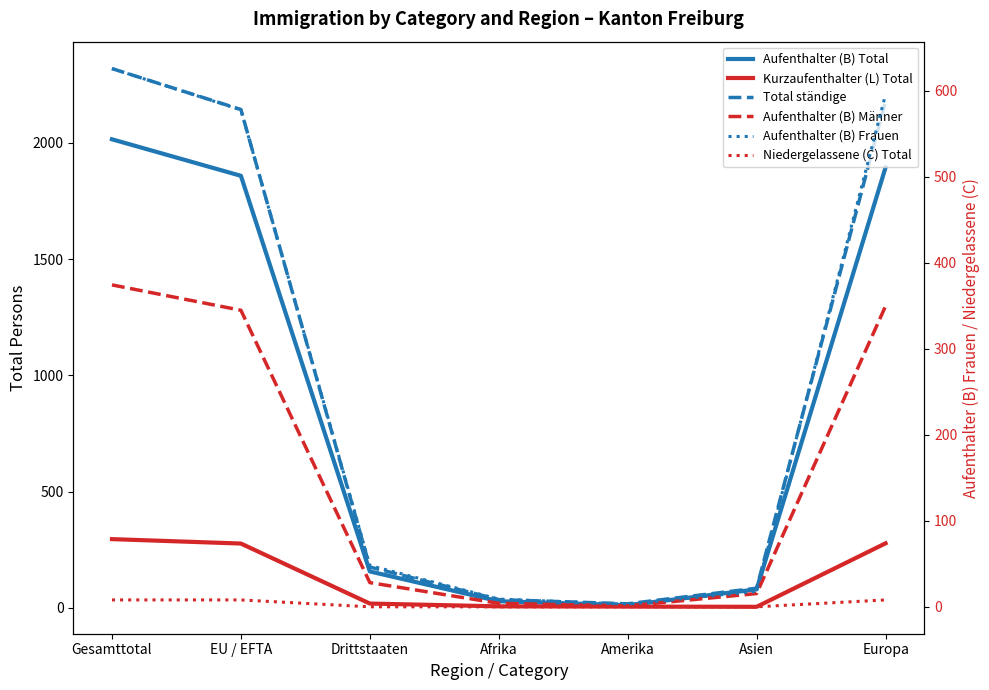

True or false: Total ständige and Aufenthalter (B) Frauen cross at least once.

False